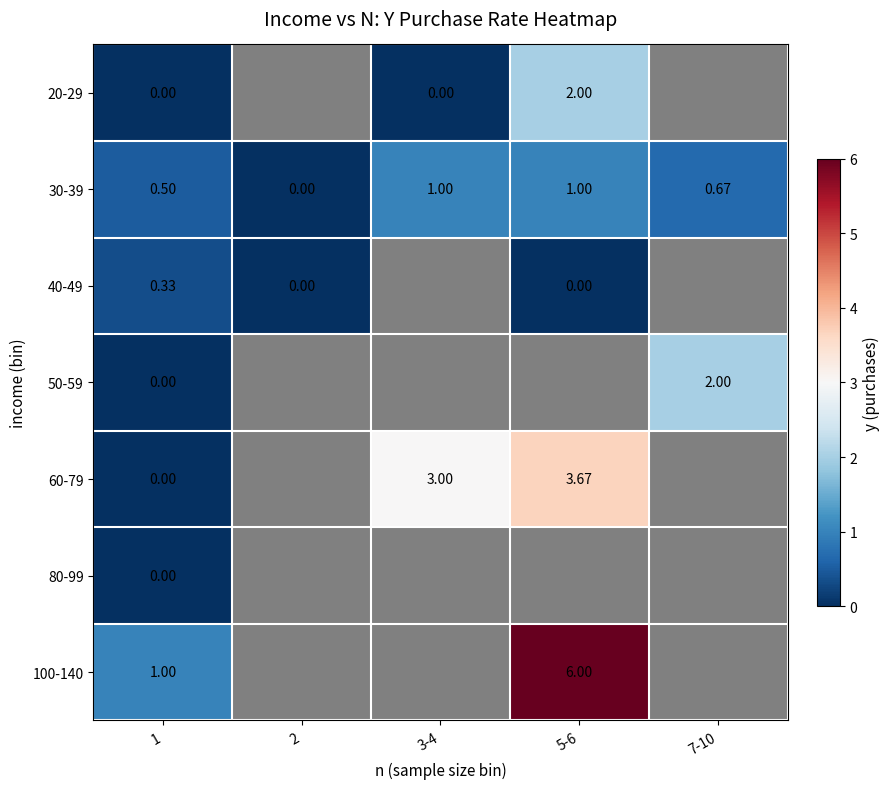

At which category is the sum across all series the highest?

1